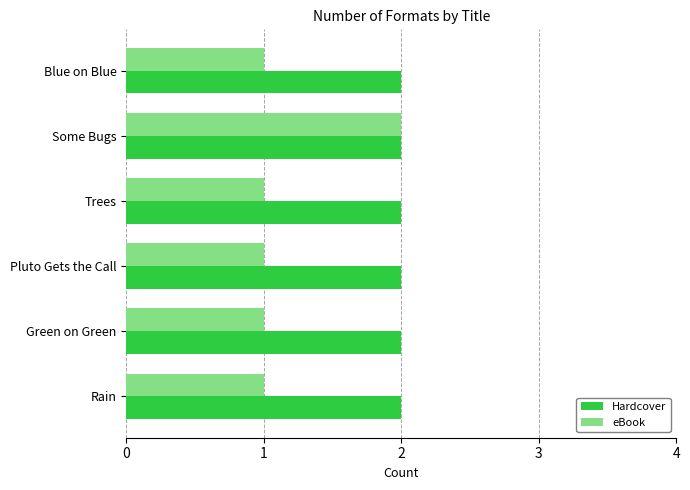

Between Green on Green and Some Bugs, which series saw the biggest shift?

eBook